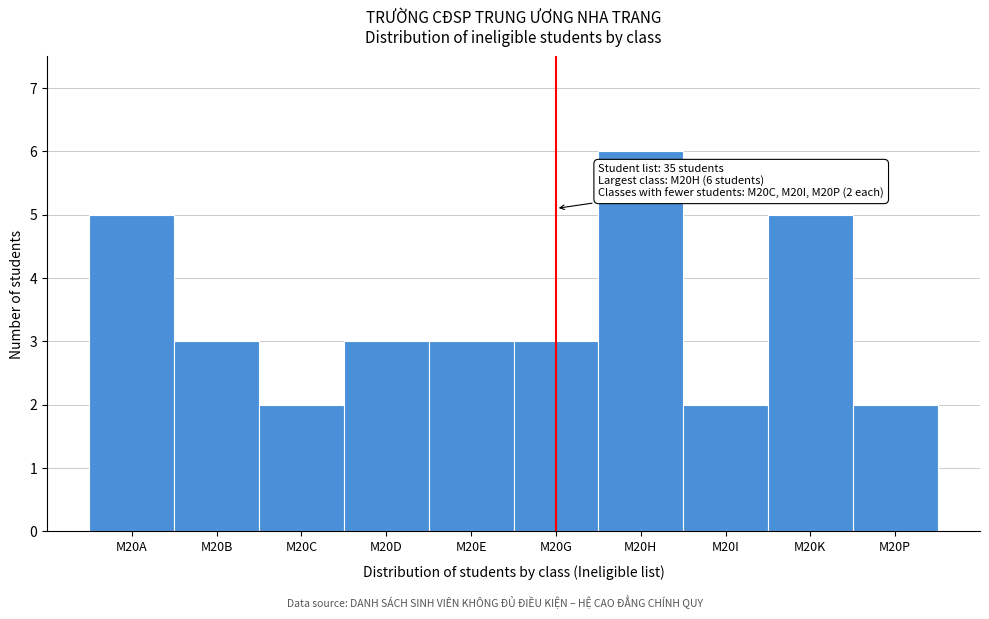

Reading left to right, list all the values displayed in this chart.

5	3	2	3	3	3	6	2	5	2